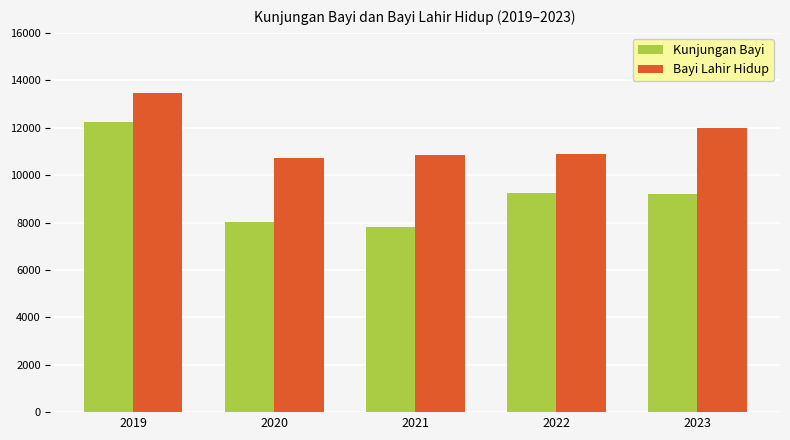

List the series in order of their overall mean, lowest first.

Kunjungan Bayi, Bayi Lahir Hidup